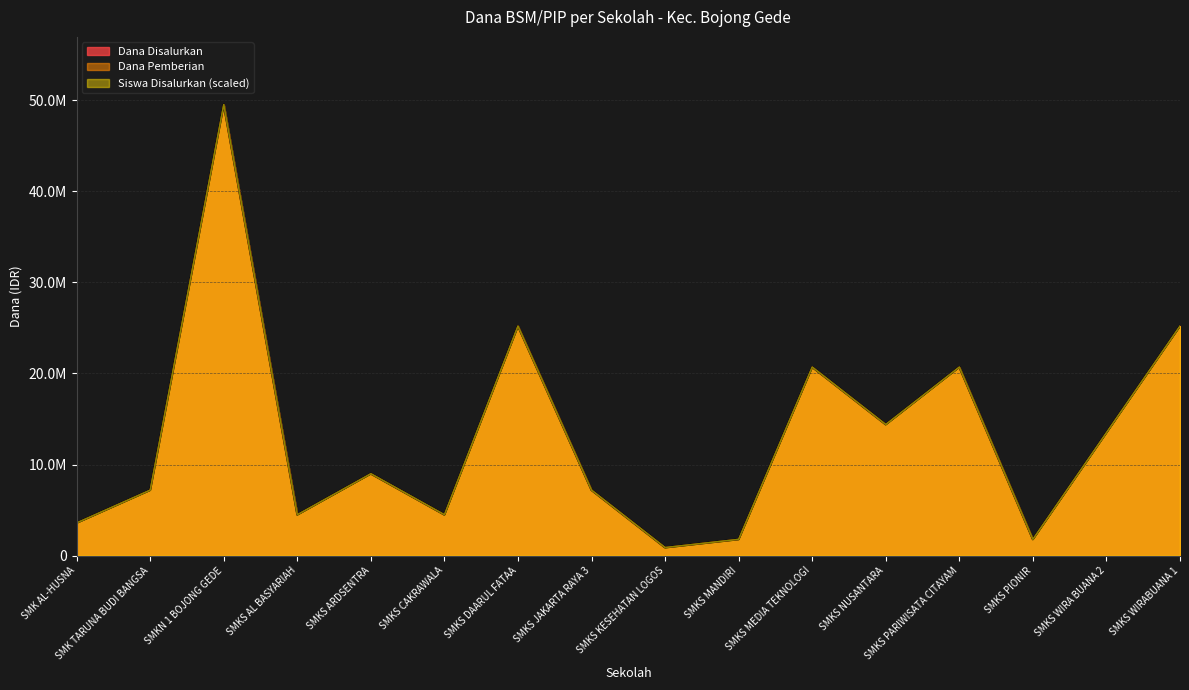

What position from the right is SMK AL-HUSNA?

16